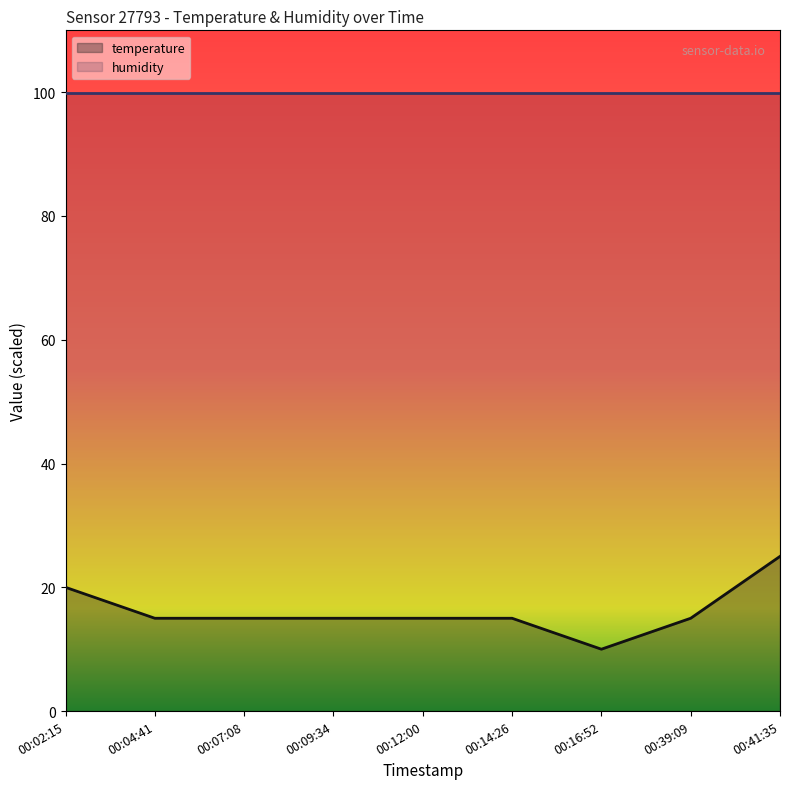

Where is the data nearest to the value 17?

00:04:41